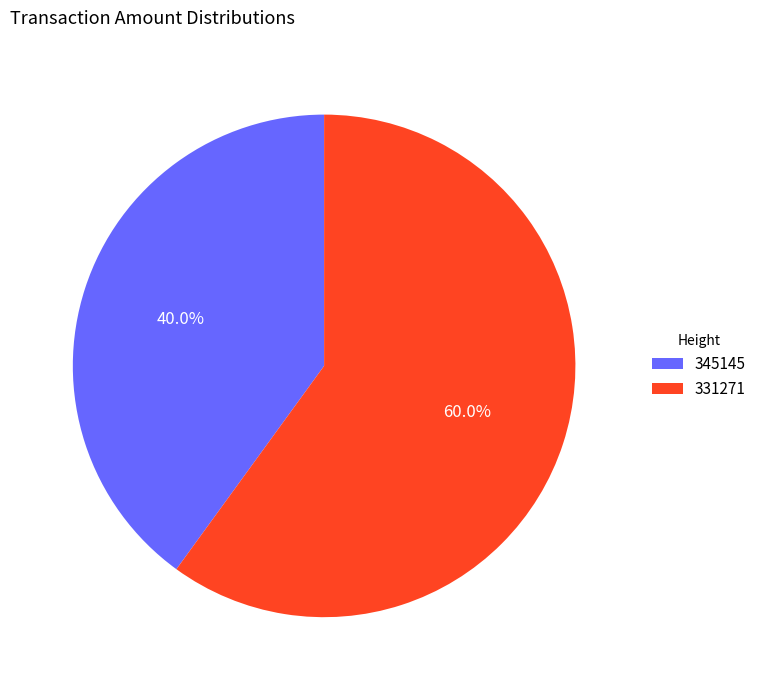

Count the number of slices in the pie.

2